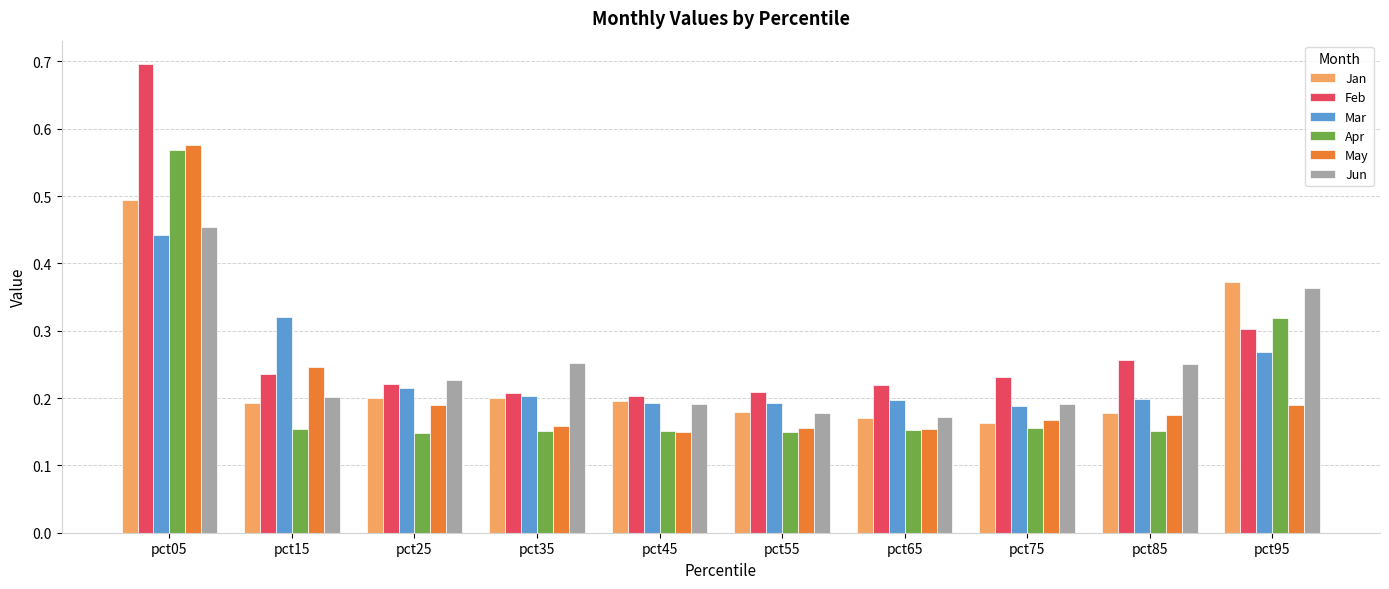

Between pct15 and pct85, which series saw the biggest shift?

Mar